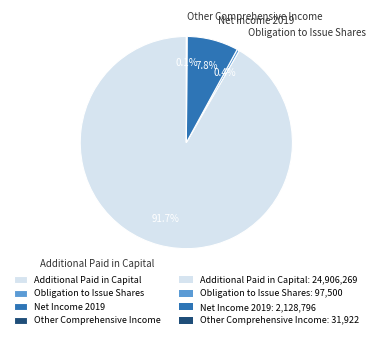

What is the majority slice?

Additional Paid in Capital